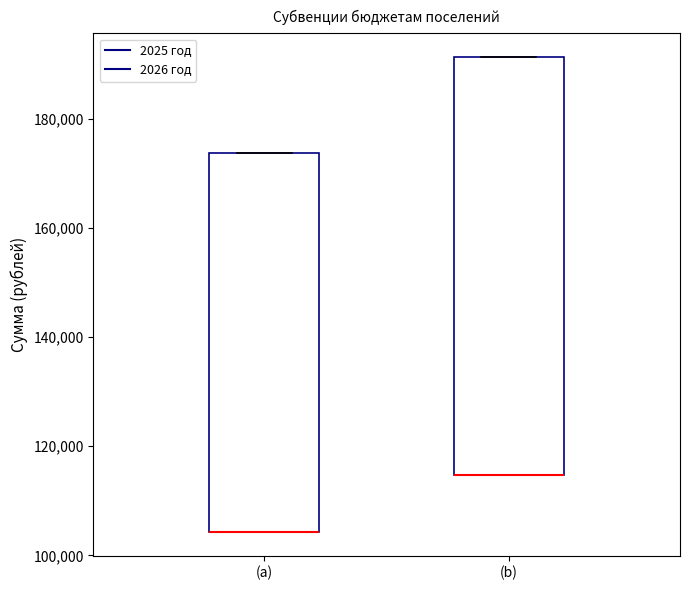

Where is the lower edge of the box for (a) on the y-axis? The values are not printed on the chart, so give them approximately, as read against the axis.

104000